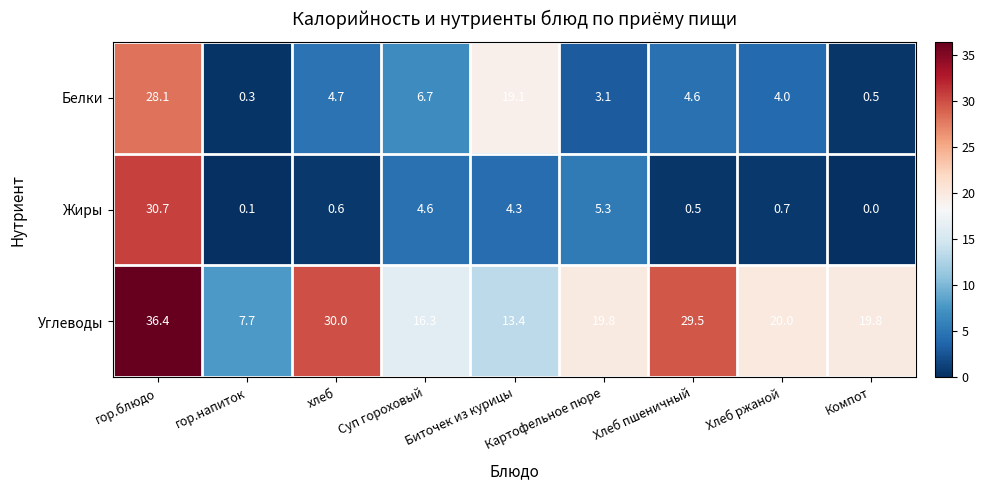

Which series changed the most between гор.блюдо and Компот?

Жиры